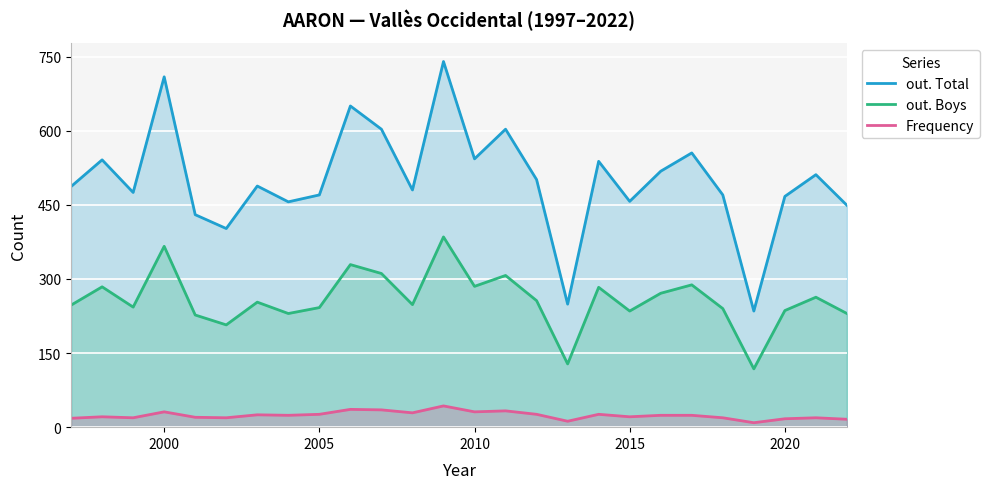

What is the highest value of the out. Total series?

740